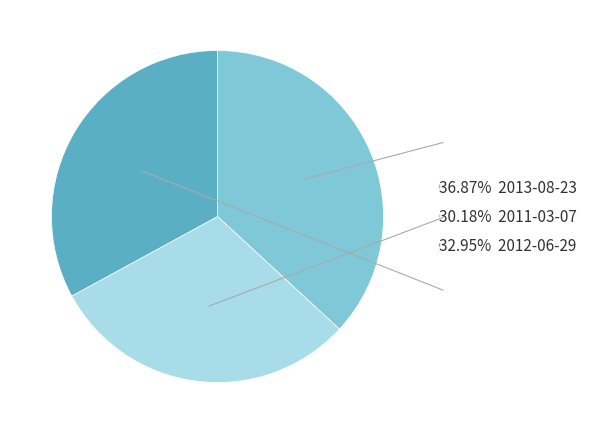

How many segments does this pie chart have?

3